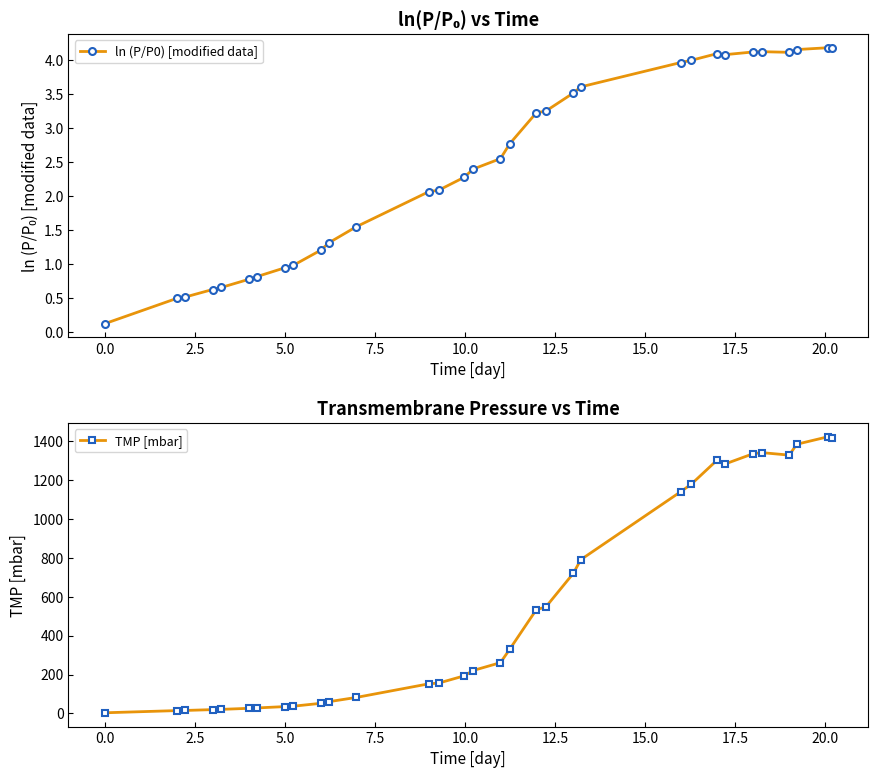

What is the value of the ln (P/P0) [modified data] point at the 23rd from the left?

4.0